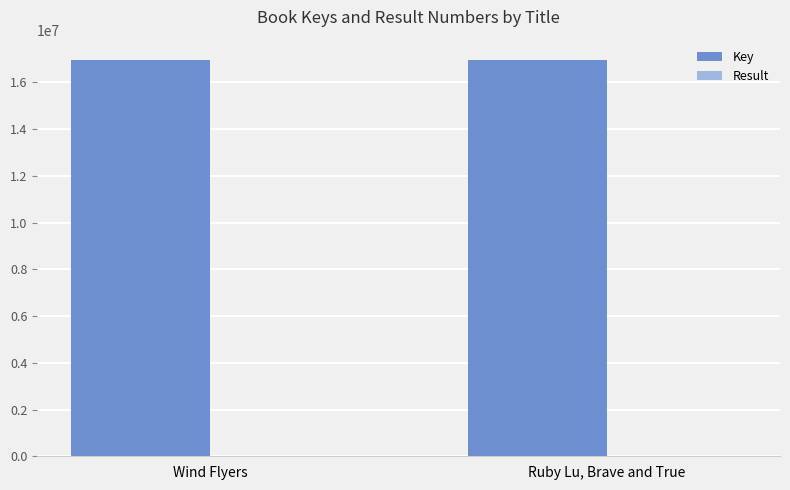

The Key series shows 16938965 at Wind Flyers. True or false?

True